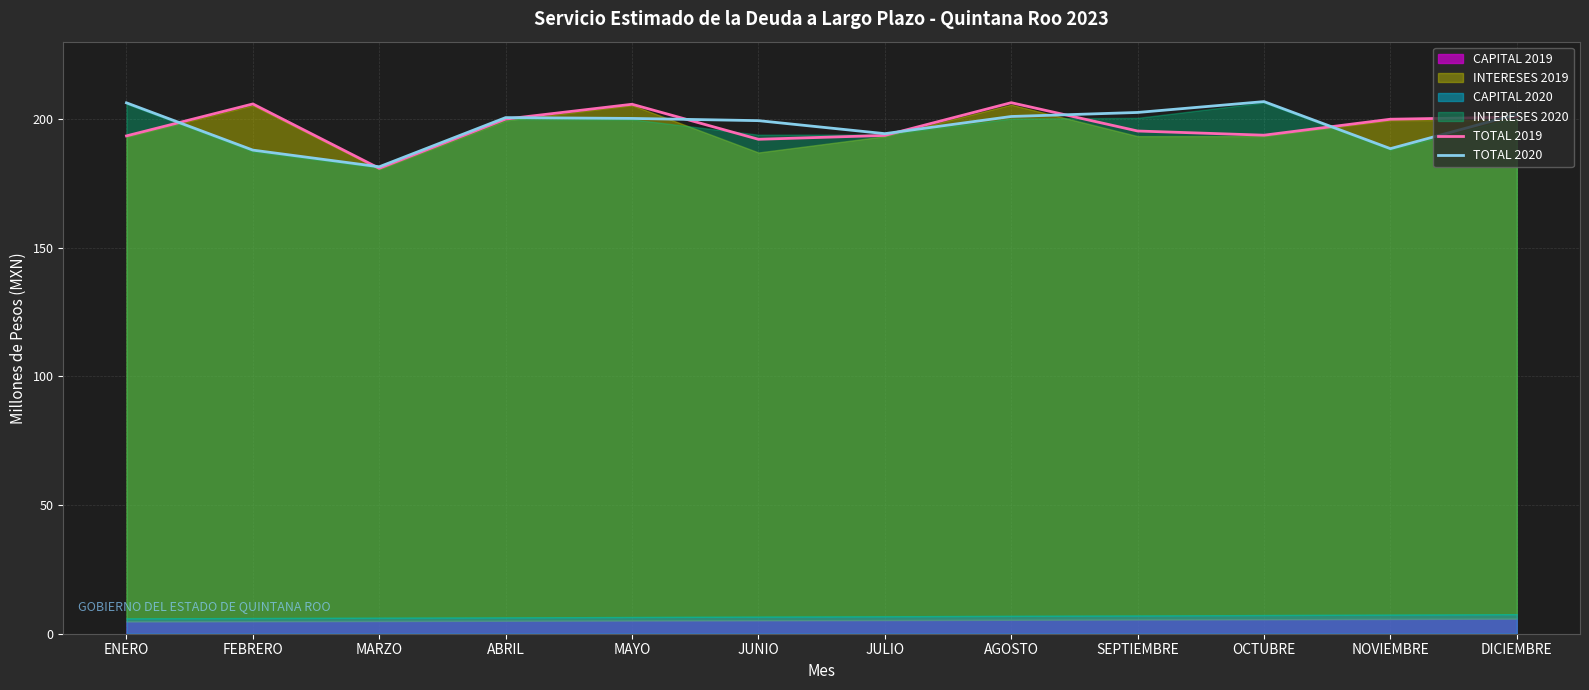

Read the TOTAL 2019 value at MARZO.

180.8